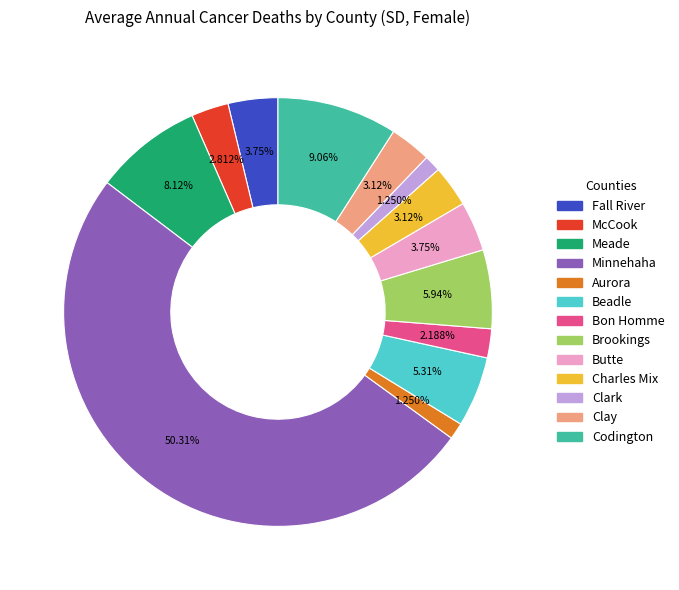

Is Clay the majority of the pie?

No